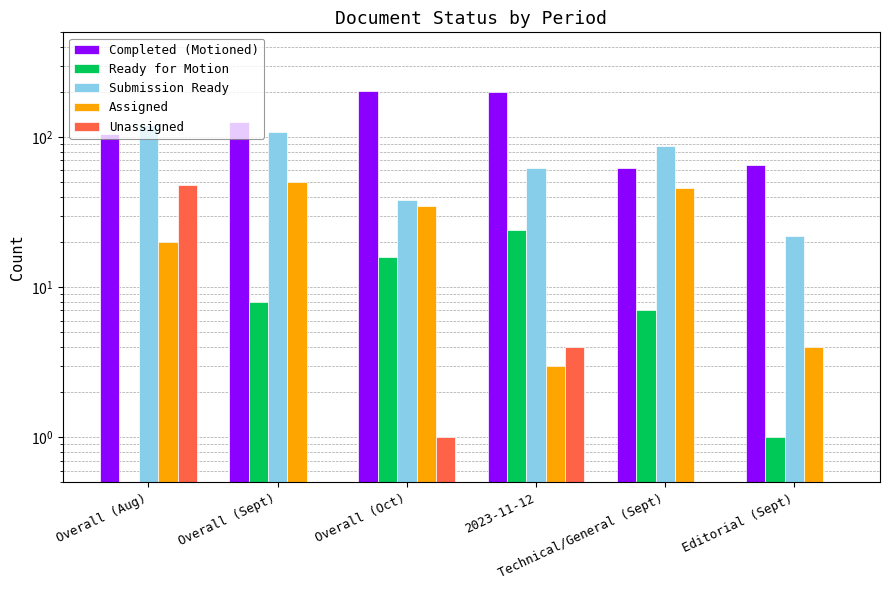

At which label does Completed (Motioned) reach its peak?

Overall (Oct)